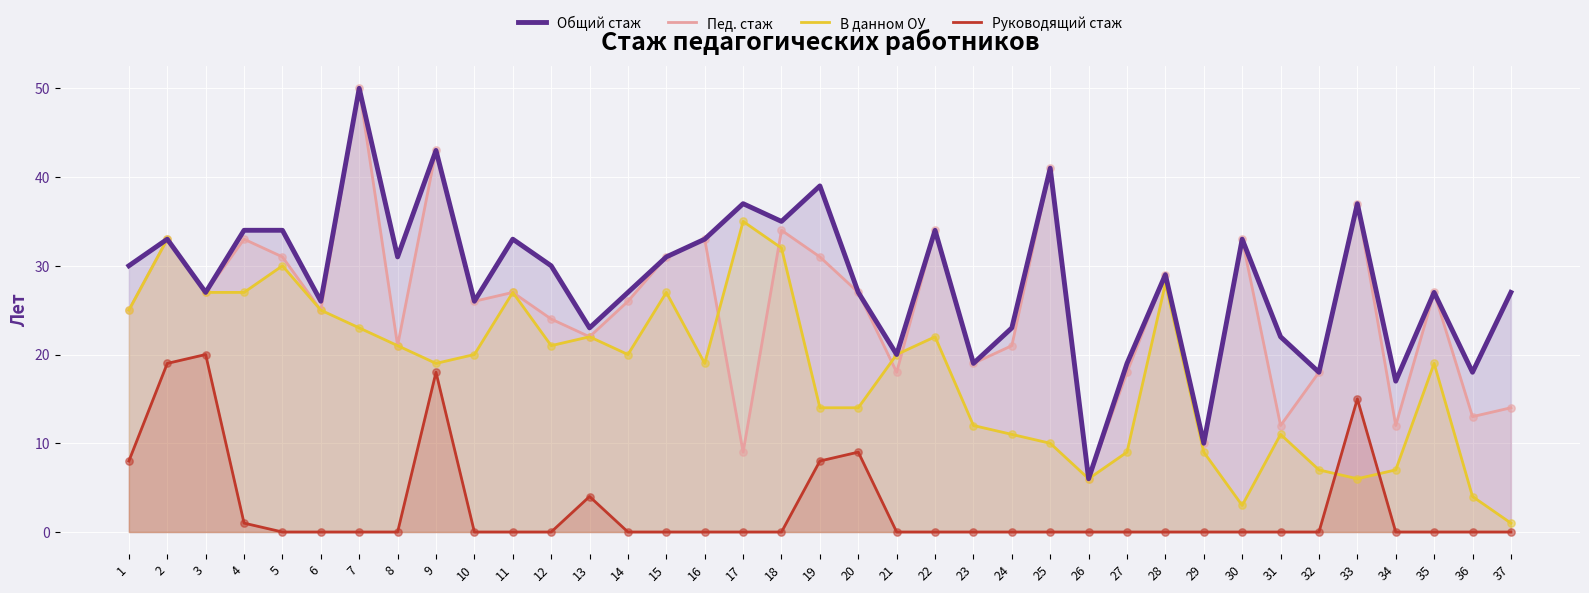

Which series reaches the maximum Y coordinate?

Общий стаж